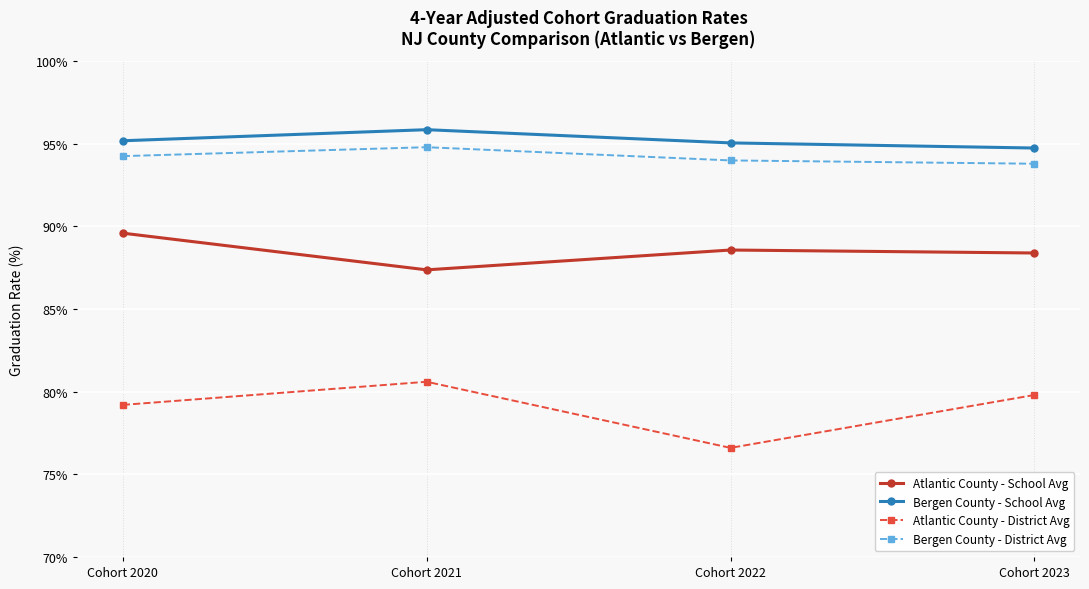

Is this an area chart (filled region under the line)?

No